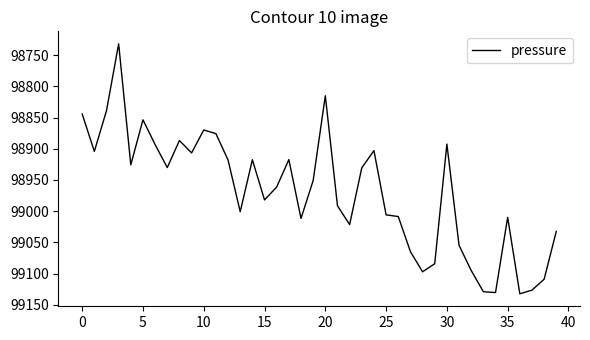

What is the greatest value displayed?

99132.4